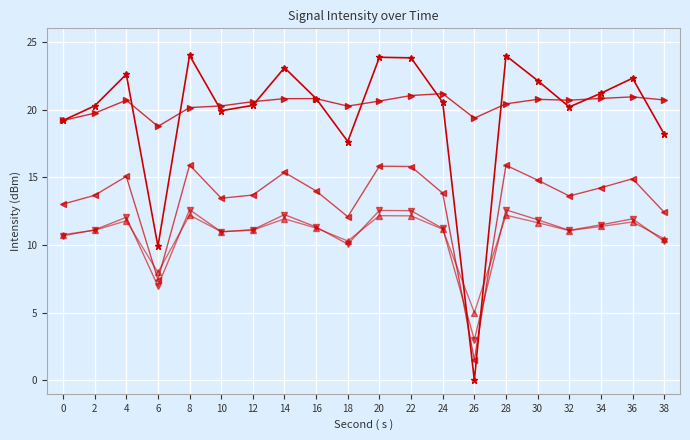

What is the spread (max minus min) of values at 24?

10.0